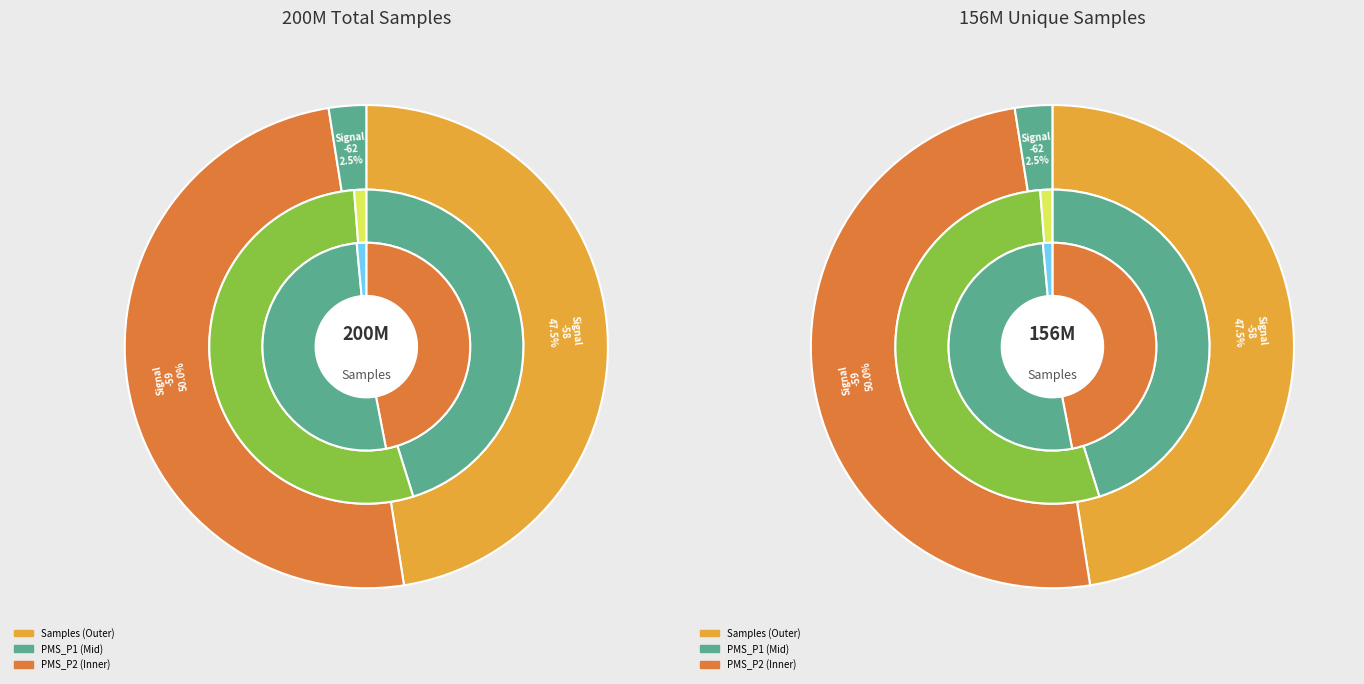

Does any single category account for the majority?

No